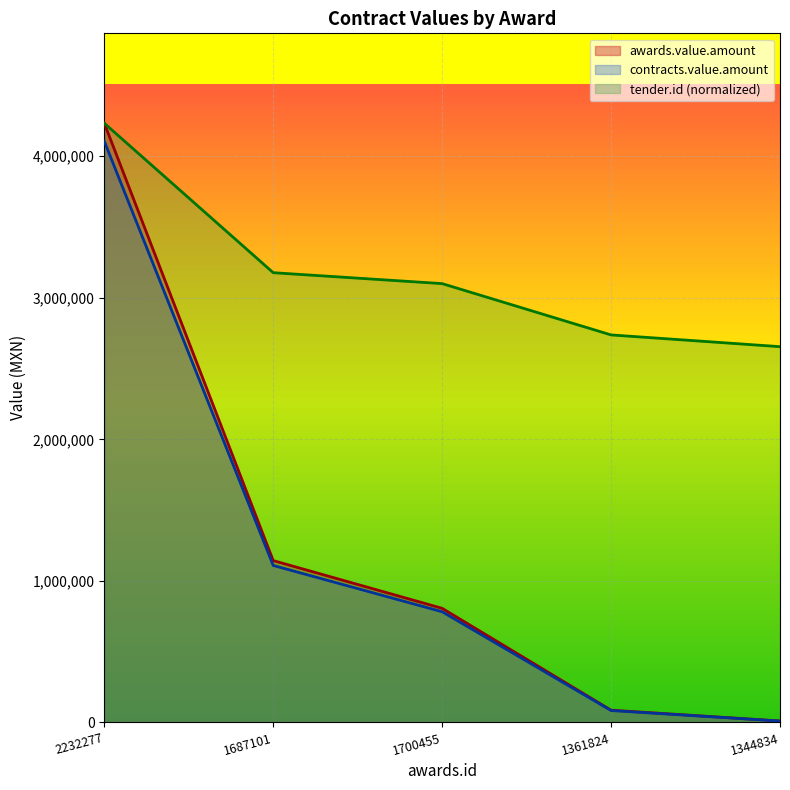

How many lines are shown in the chart?

3